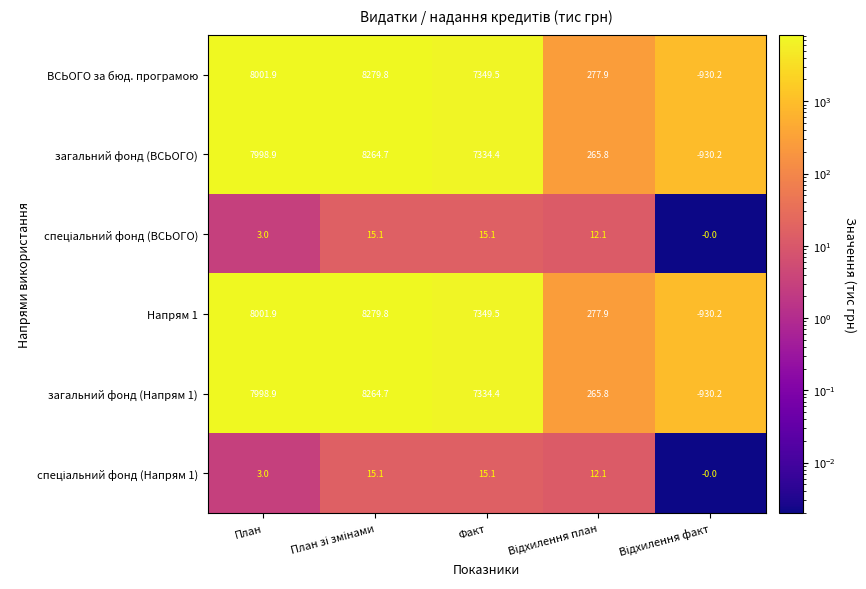

What is the lowest value of the загальний фонд (Напрям 1) series?

-930.2